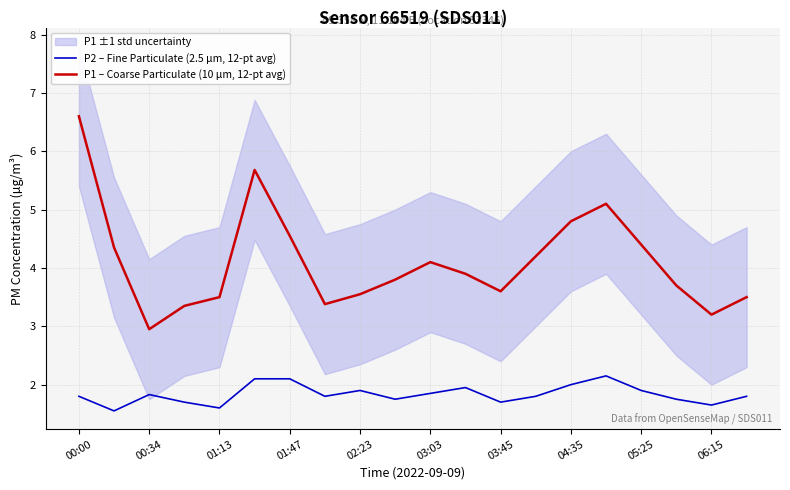

Reading left to right, list all the values displayed in this chart.

P2 – Fine Particulate (2.5 µm, 12-pt avg): 1.8	1.6	1.8	1.7	1.6	2.1	2.1	1.8	1.9	1.8	1.9	1.9	1.7	1.8	2.0	2.1	1.9	1.8	1.6	1.8
P1 – Coarse Particulate (10 µm, 12-pt avg): 6.6	4.3	3.0	3.4	3.5	5.7	4.5	3.4	3.5	3.8	4.1	3.9	3.6	4.2	4.8	5.1	4.4	3.7	3.2	3.5